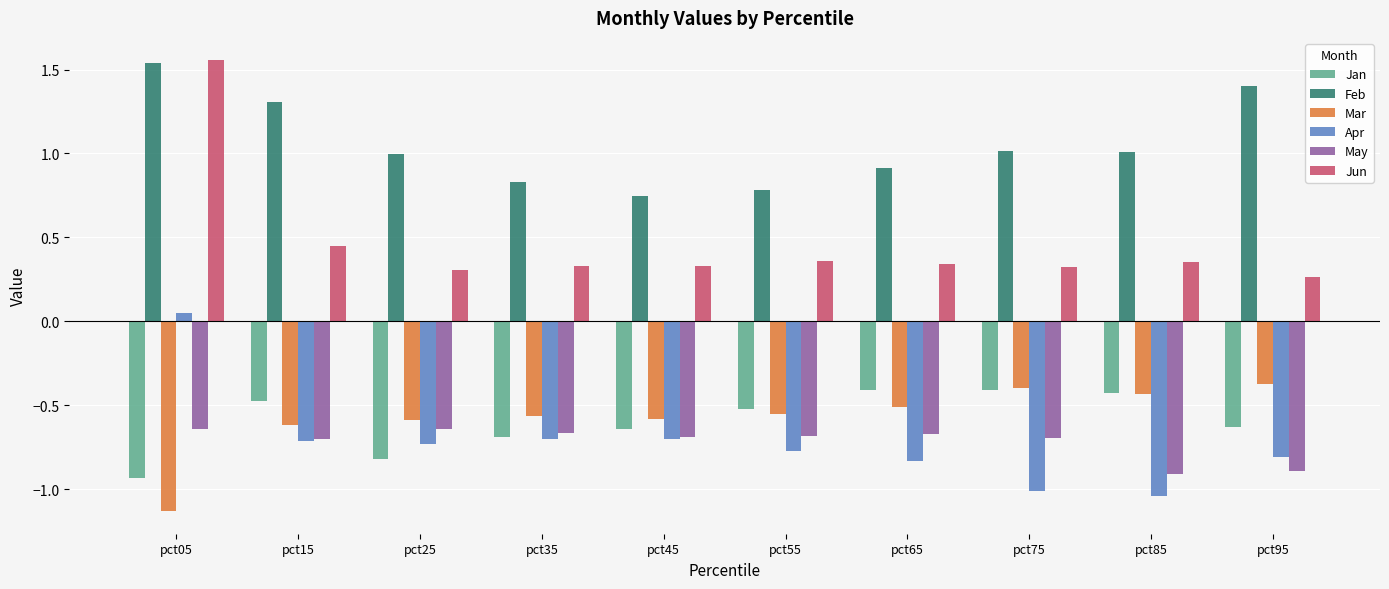

Where is Apr nearest to the value 0?

pct05